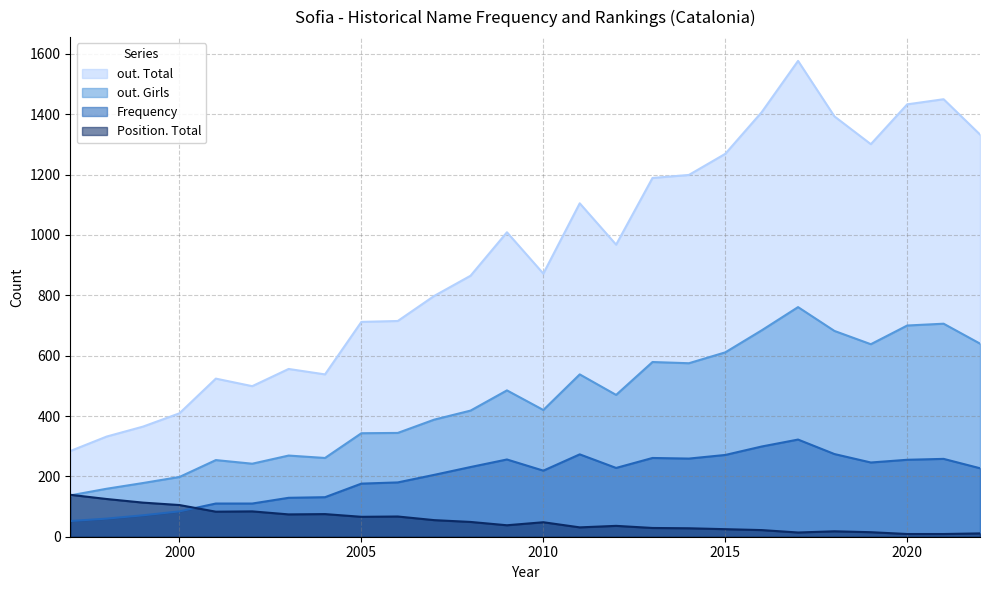

What is the value of the Frequency point at the 20th from the left?

299